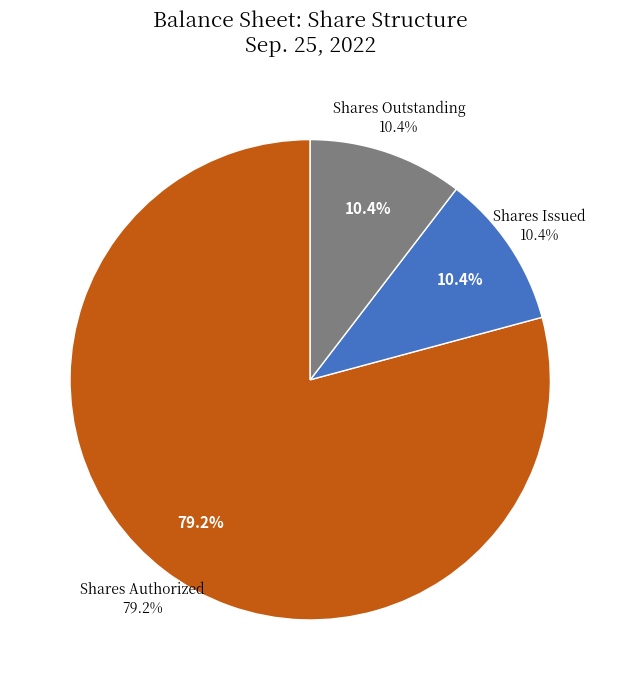

The Common stock, shares issued slice represents 19% of the pie. True or false?

False